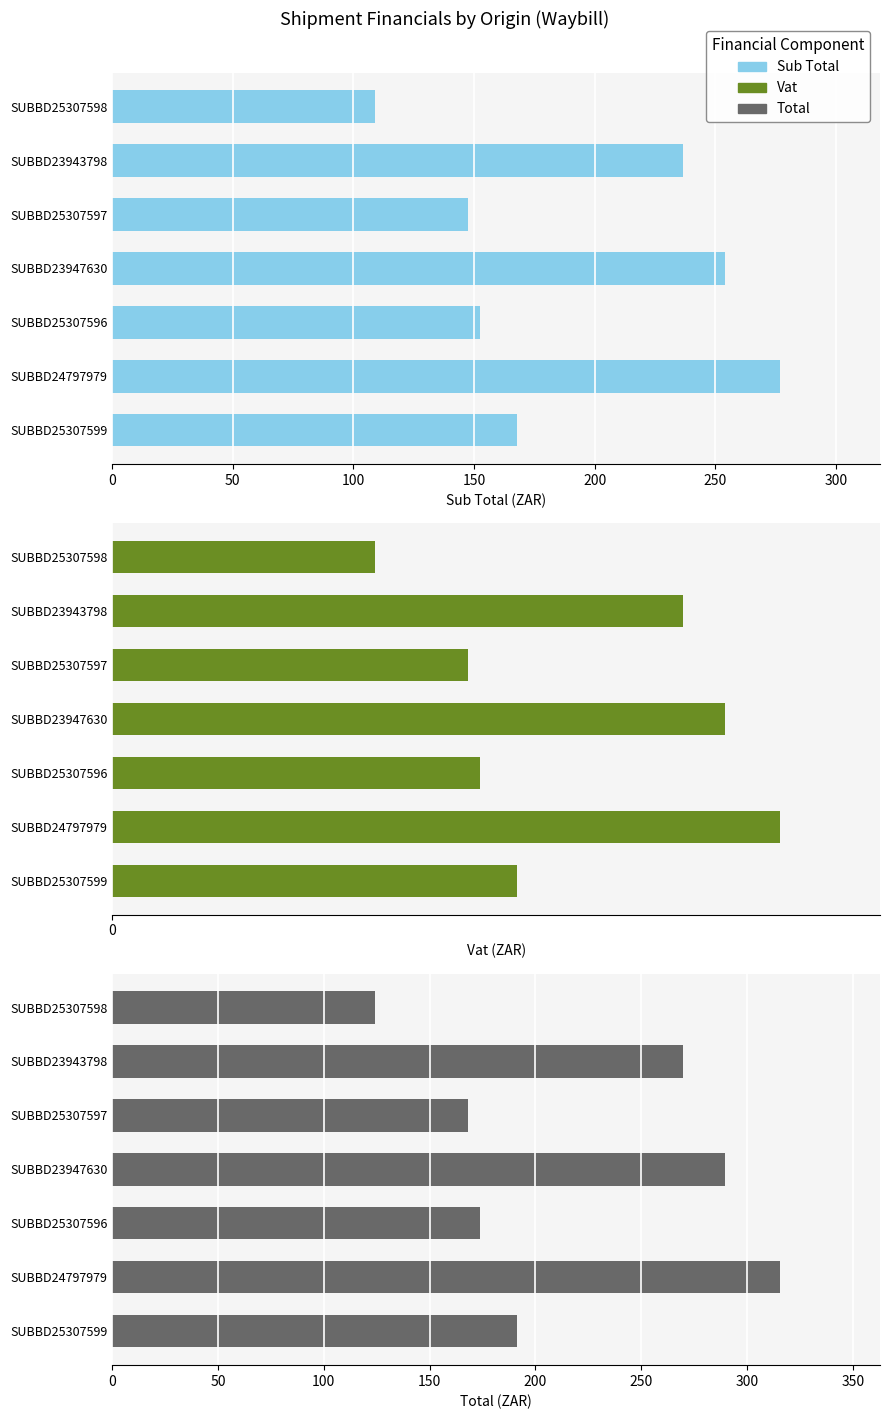

Are the bars horizontal?

Yes